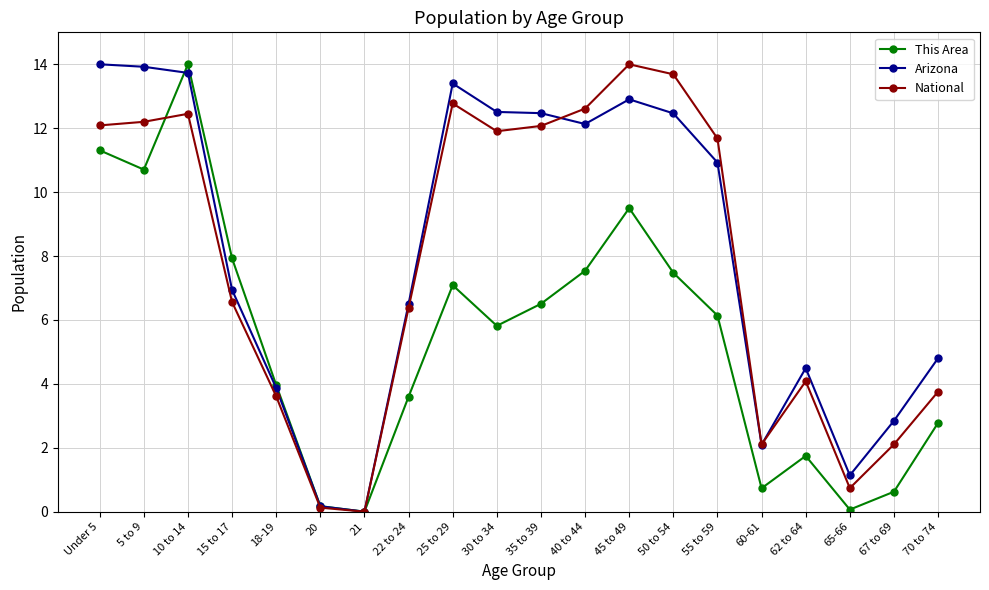

At which category is the sum across all series the highest?

10 to 14